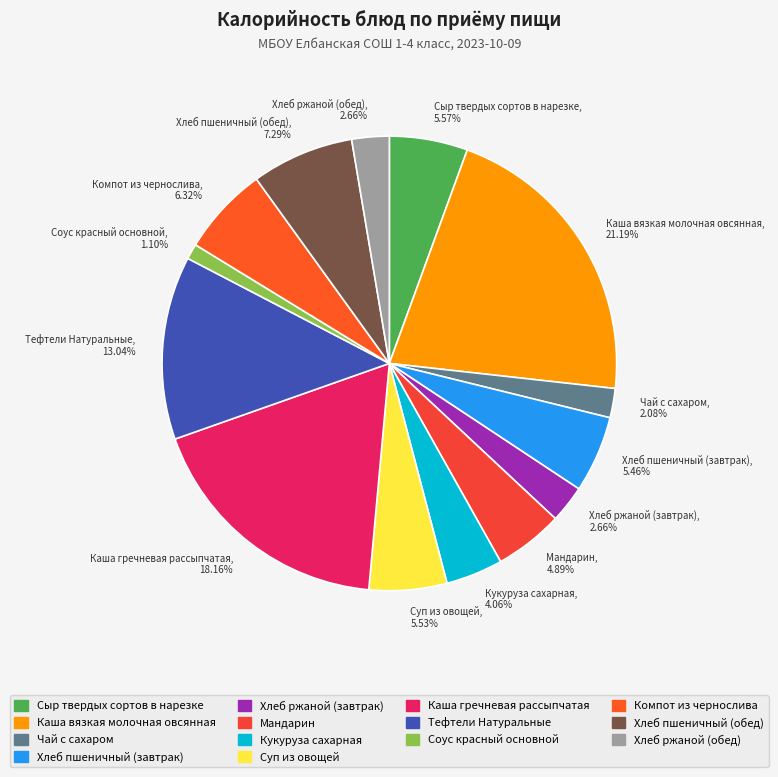

How many slices are in this pie chart?

14